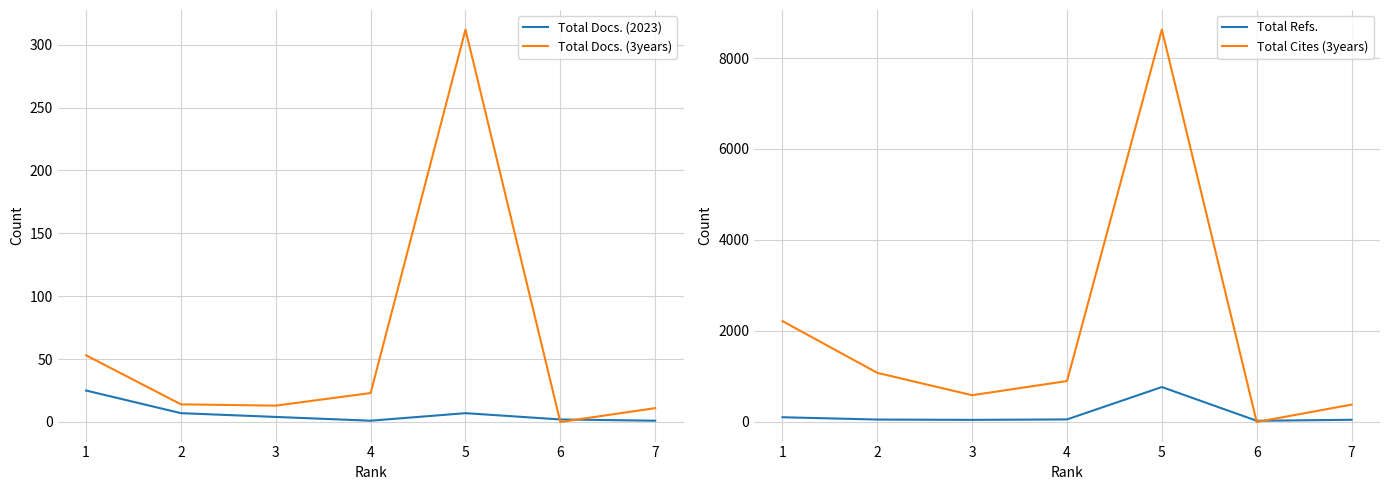

At how many categories does at least one series exceed 447?

5